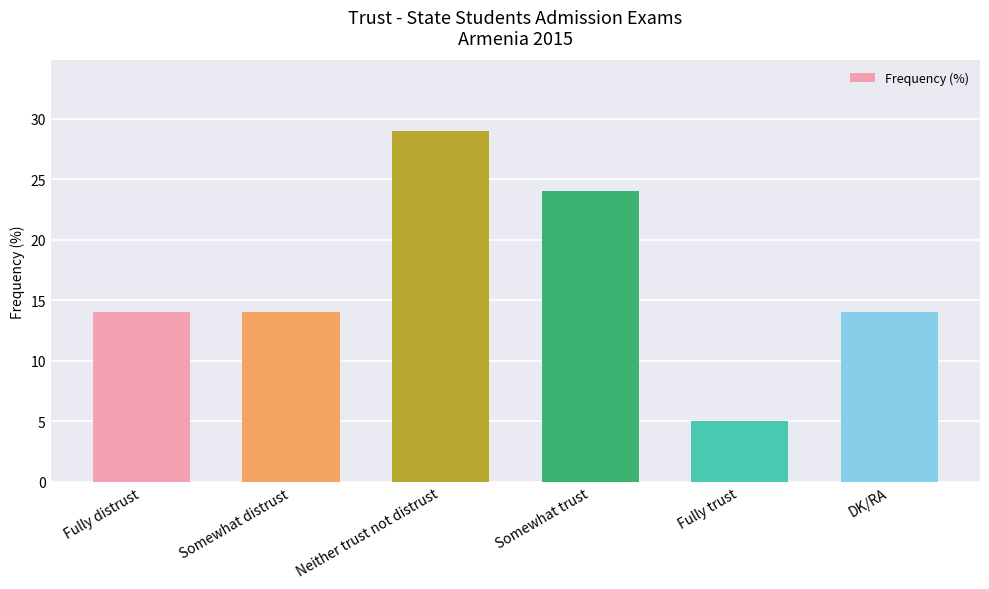

What is the label of the 5th bar from the right?

Somewhat distrust